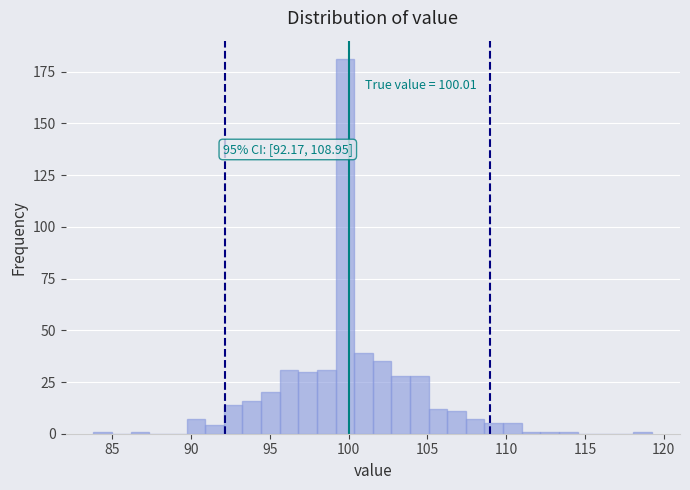

Around what value on the x-axis is the tallest bar? Give the approximate position of its centre, as read against the axis.

100.0